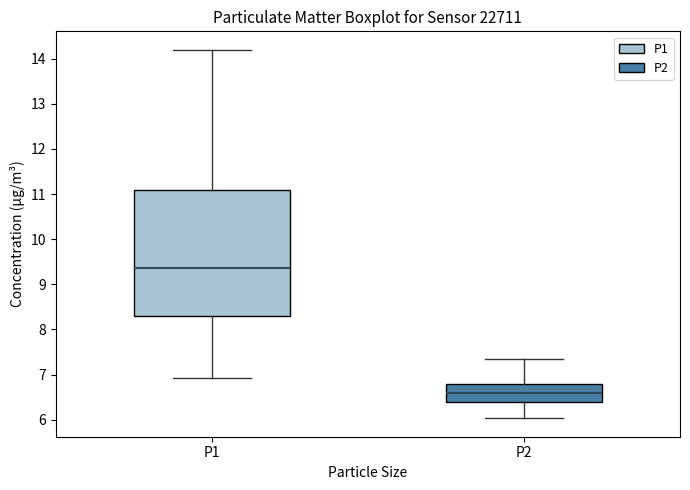

Reading left to right, read every box against the y-axis: the position of its median line, the range the box covers, and the ends of its whiskers. The values are not printed on the chart, so give them approximately, as read against the axis.

P1: median 9.4, box 8.3 to 11.1, whiskers 6.9 to 14.2
P2: median 6.6, box 6.4 to 6.8, whiskers 6.0 to 7.4